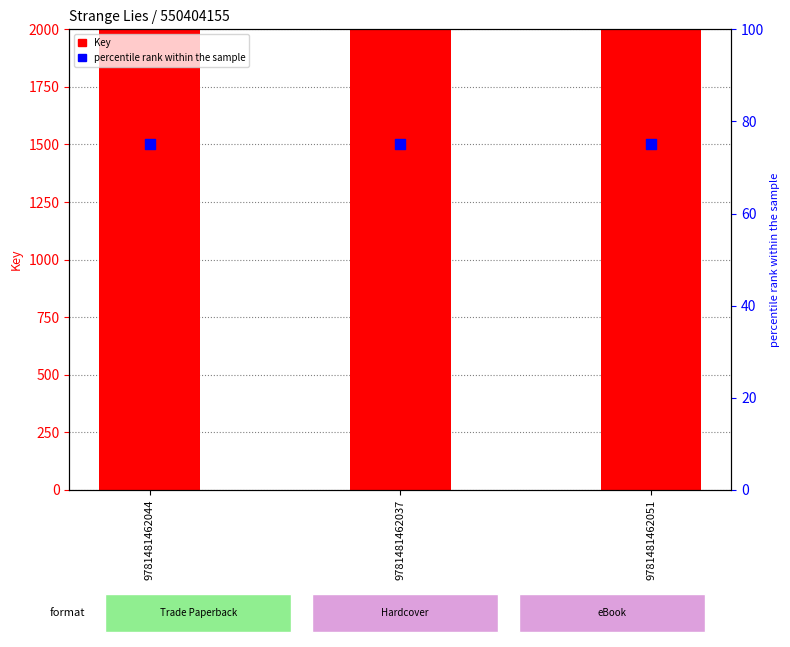

What is the total value across all series at 9781481462051?

550404230